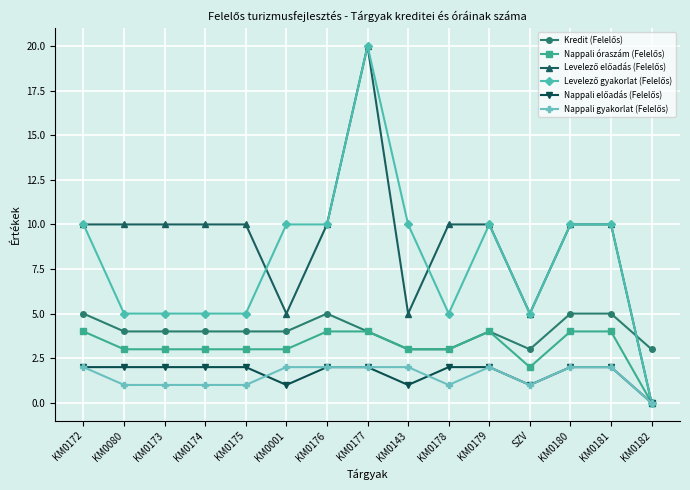

What is the spread (max minus min) of values at KM0182?

3